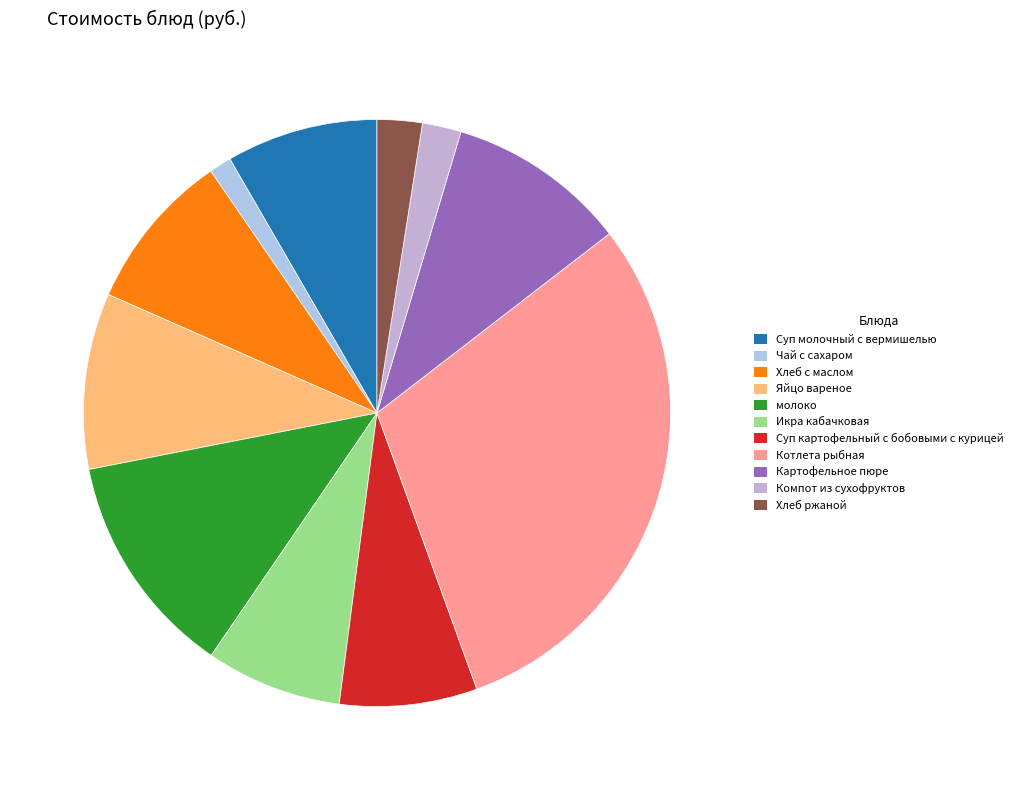

Combined, do молоко and Икра кабачковая account for over 50%?

No